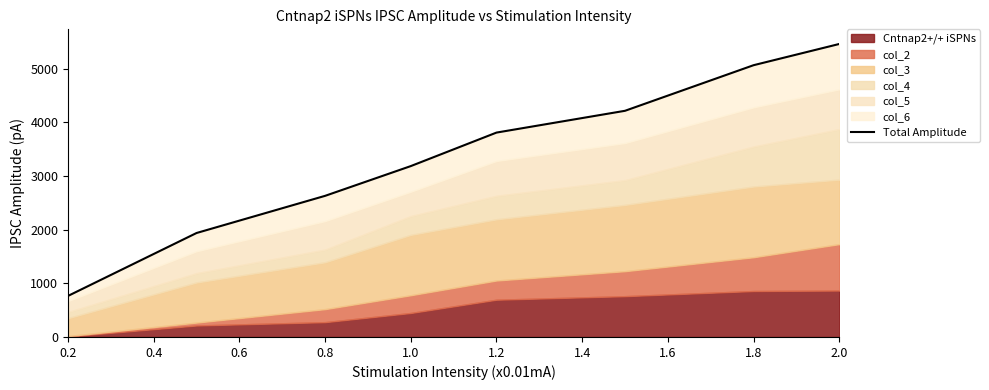

How many values are below 3809?

4